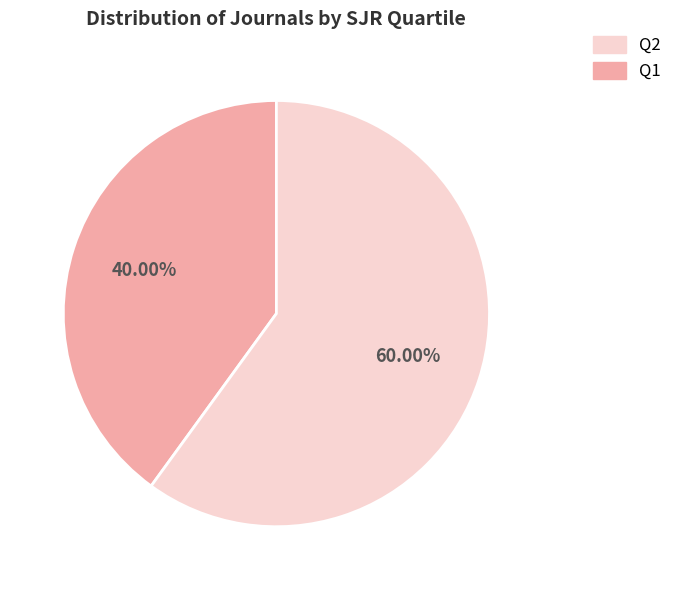

How many segments does this pie chart have?

2